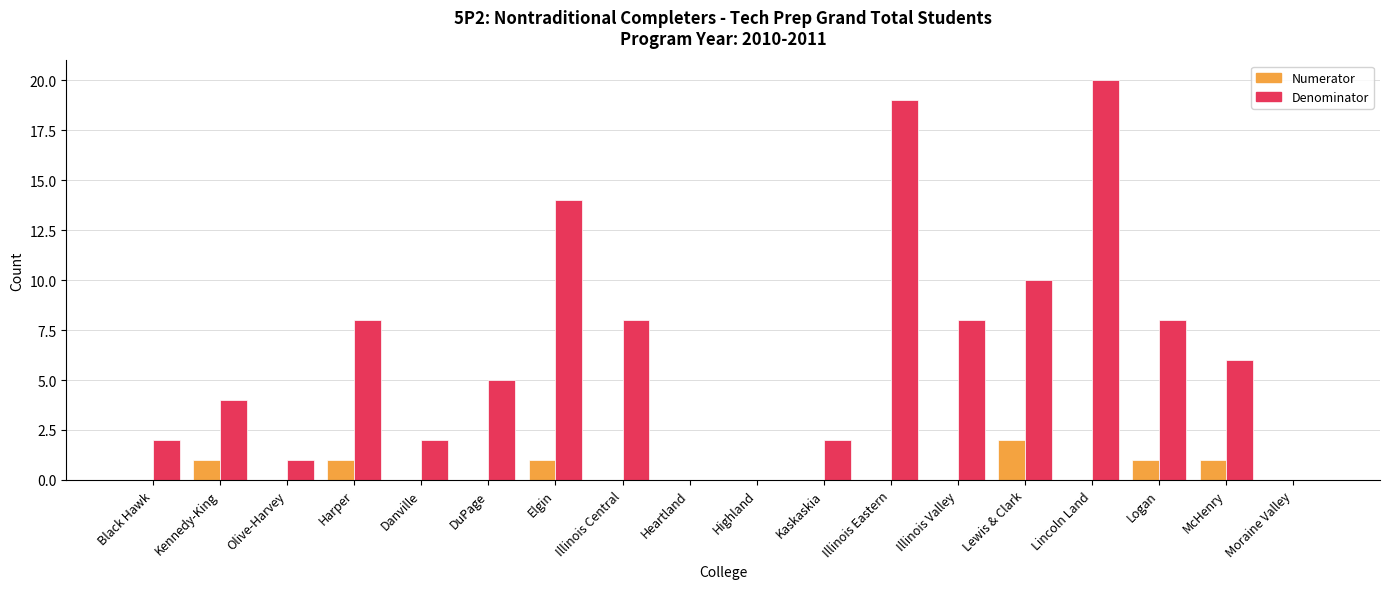

What is the sum of the Denominator values at Kennedy-King and Danville?

6